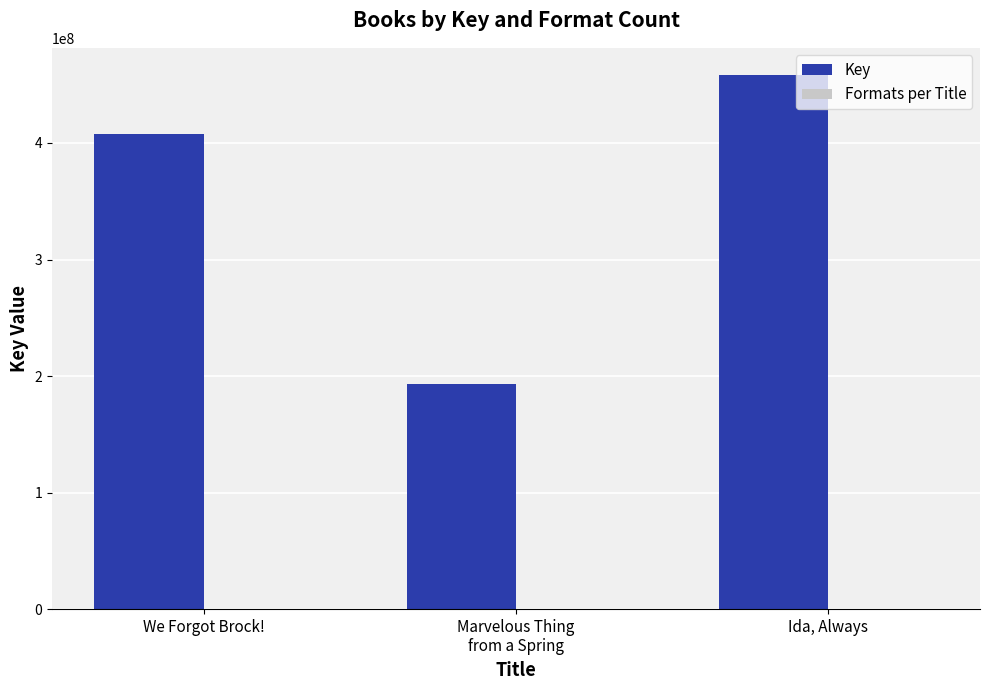

The value of Key at Ida, Always is 111401771. True or false?

False